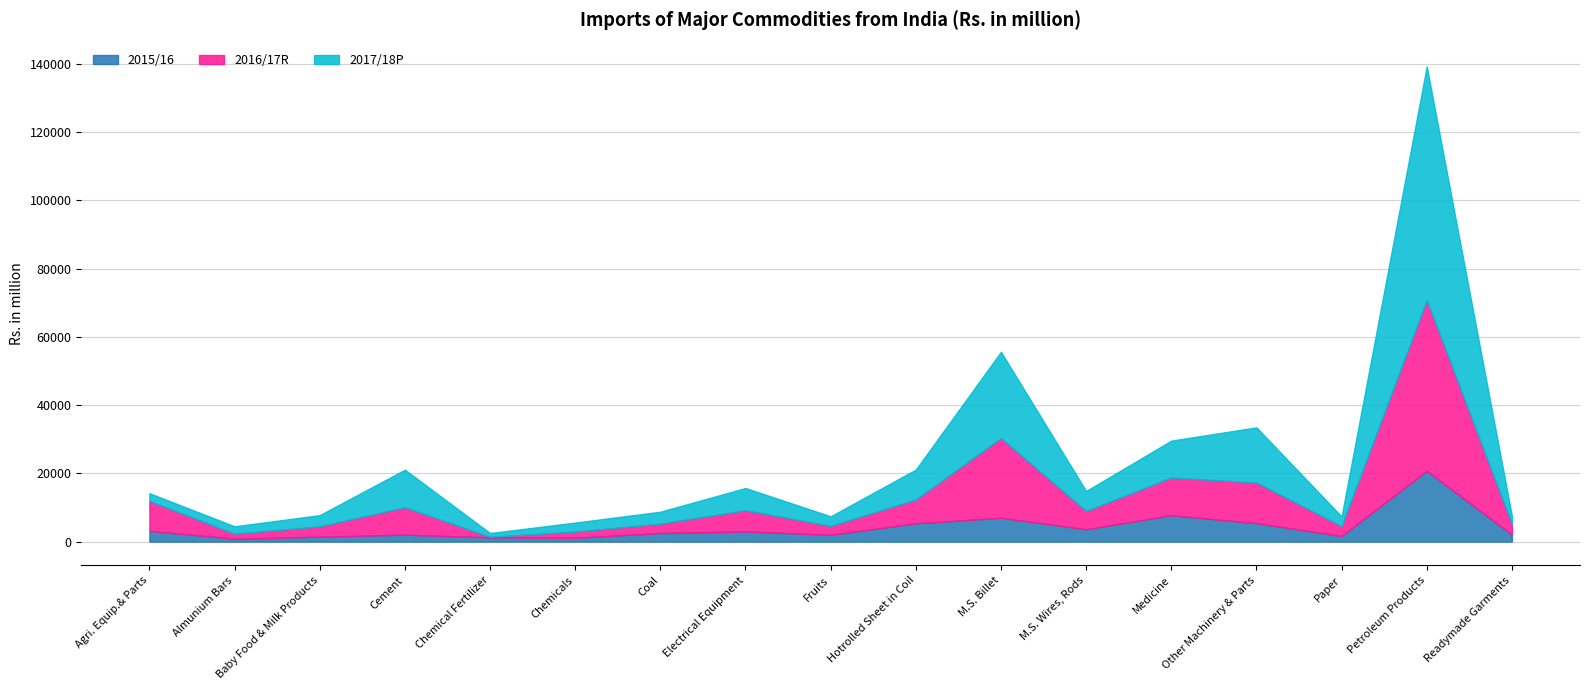

After their last crossing, which series has the higher values: 2016/17R or 2015/16?

2016/17R